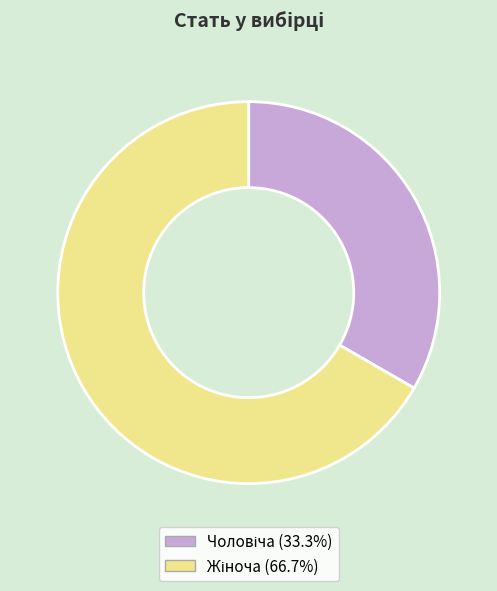

Does any single category account for the majority?

Yes